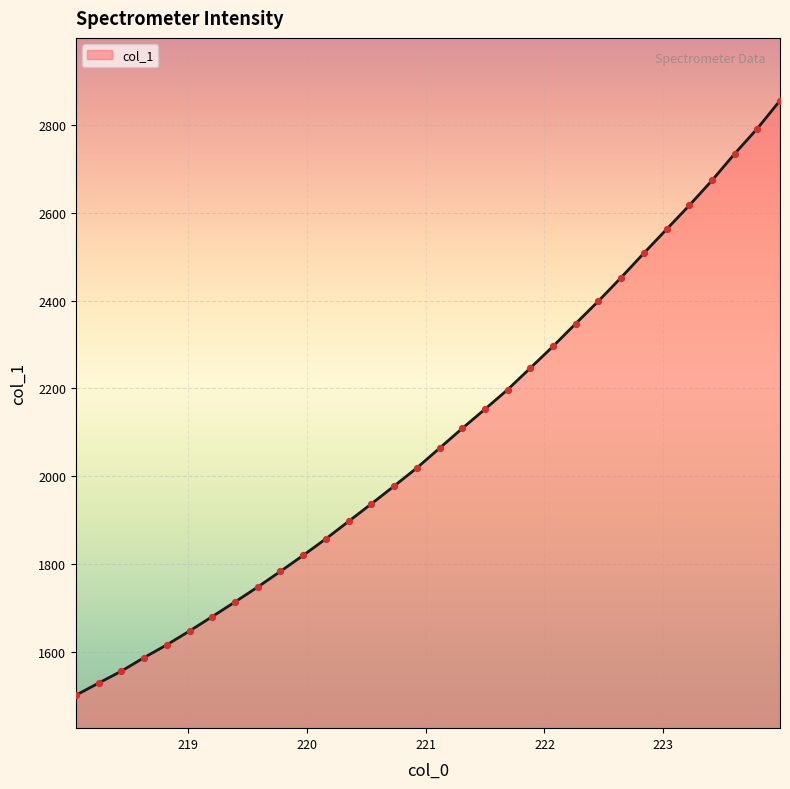

What is the difference between the maximum and minimum values?

1354.8